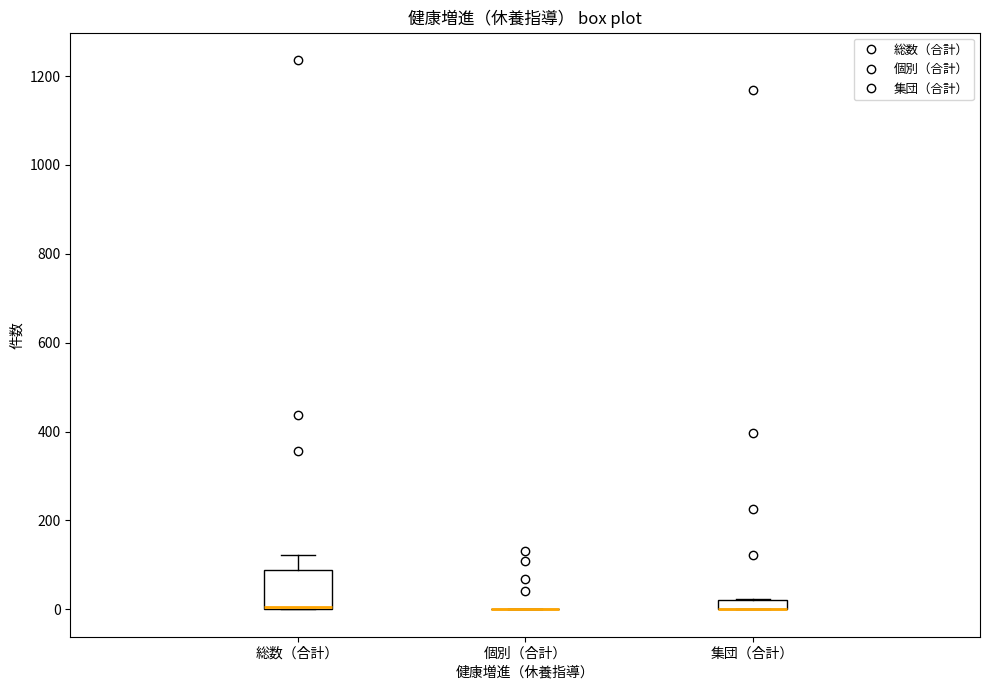

Where is the upper edge of the box for 集団（合計） on the y-axis? The values are not printed on the chart, so give them approximately, as read against the axis.

20